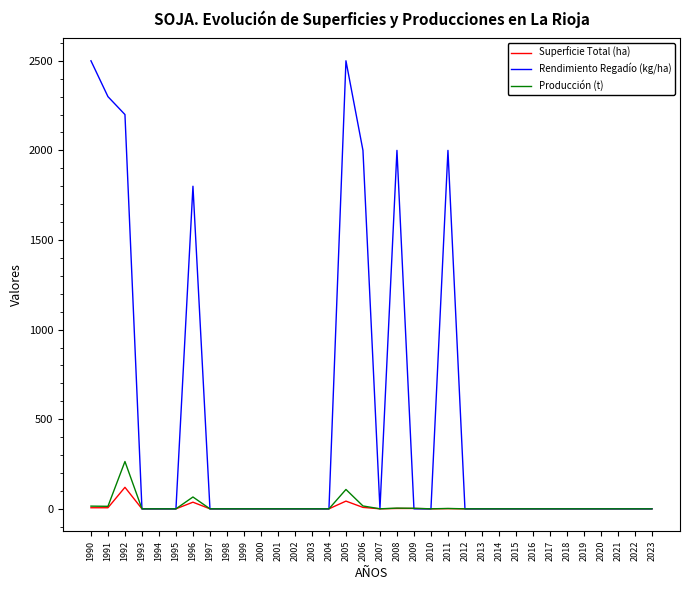

Which series has the largest range (max minus min)?

Rendimiento Regadío (kg/ha)